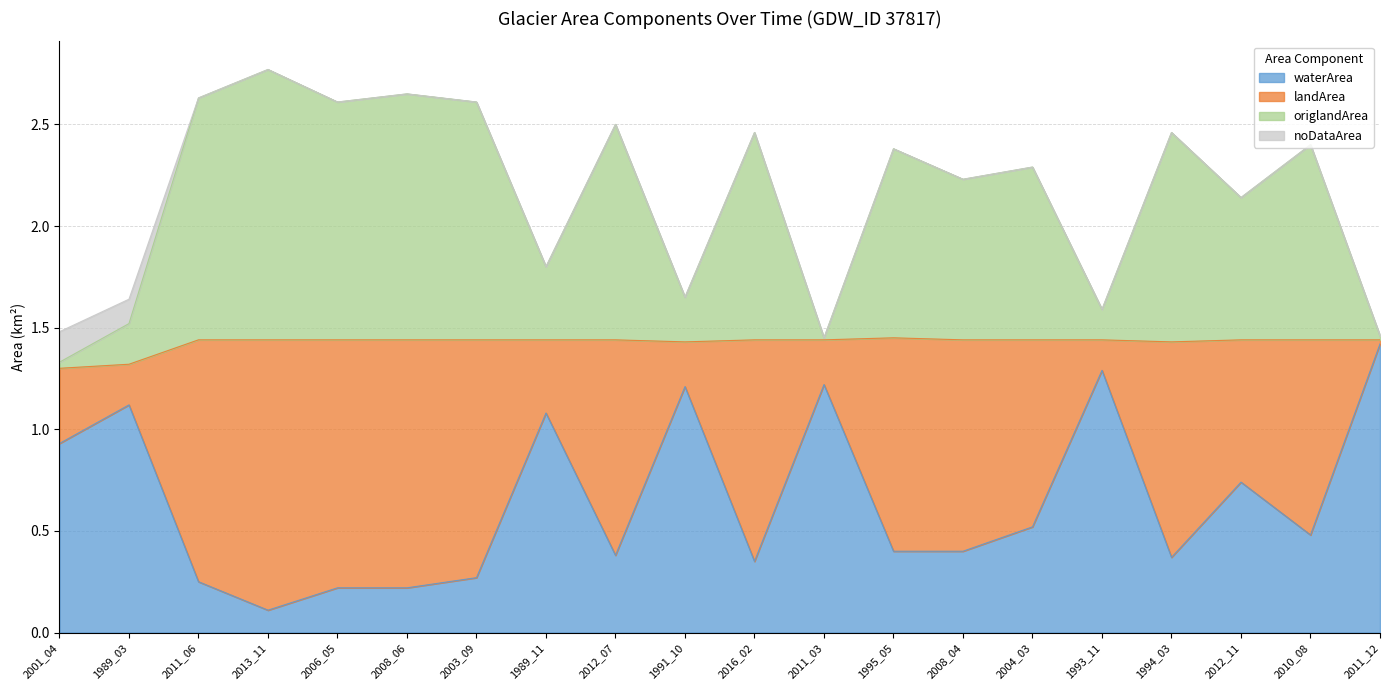

How many lines are shown in the chart?

4